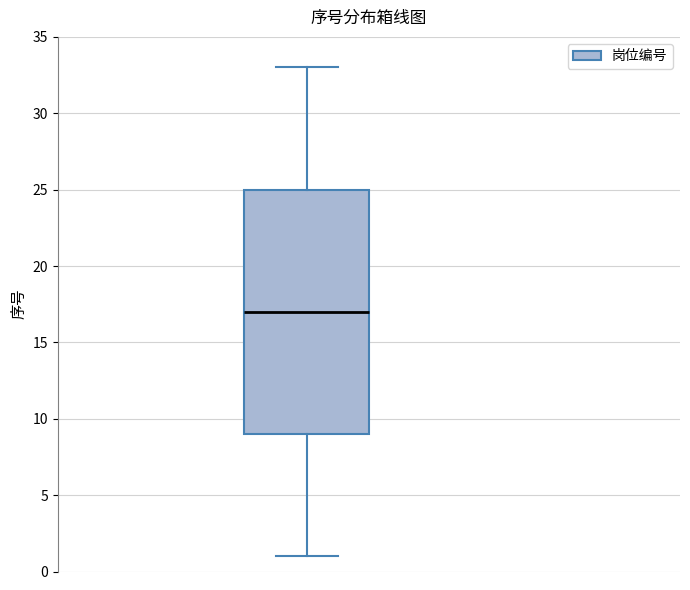

Read this box plot against the y-axis: the position of the median line, the range covered by the box, and the ends of both whiskers. The values are not printed on the chart, so give them approximately, as read against the axis.

median 17, box 9 to 25, whiskers 1 to 33